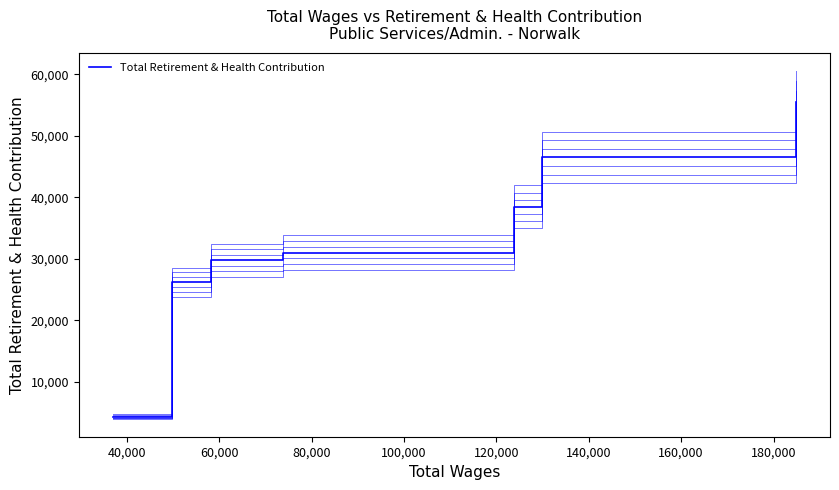

Does the chart have visible grid lines?

No